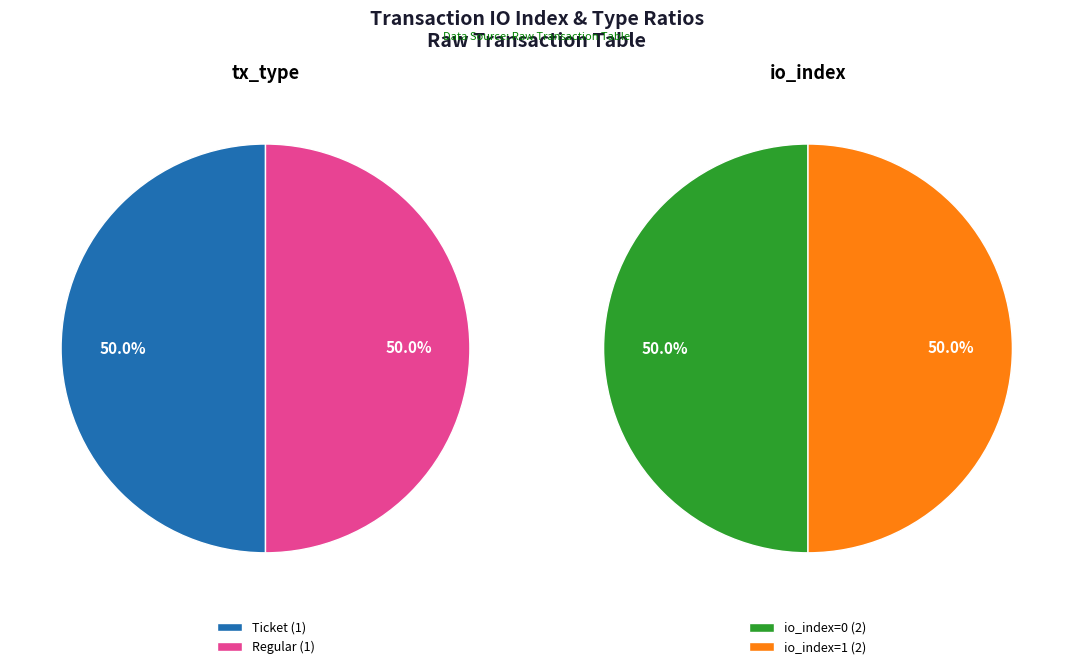

Is the sum of Ticket (io_index=1) and Regular (io_index=1) greater than half?

Yes